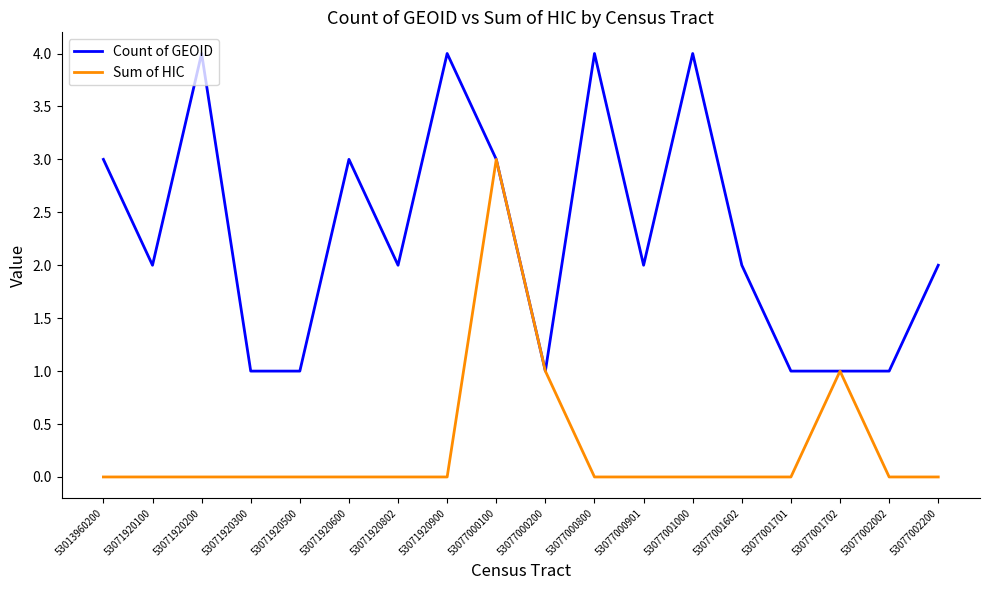

What are all the series names shown in the legend?

Count of GEOID, Sum of HIC